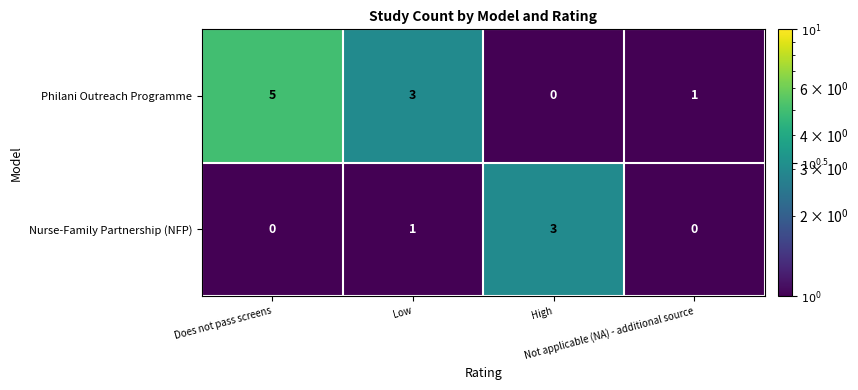

What is the sum of all Nurse-Family Partnership (NFP) values?

4